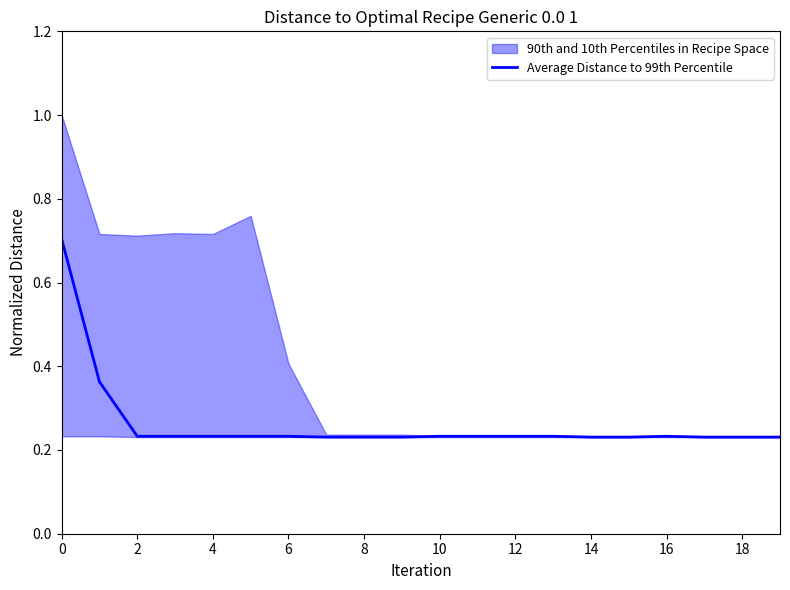

The value at 6 is 0.4. True or false?

False